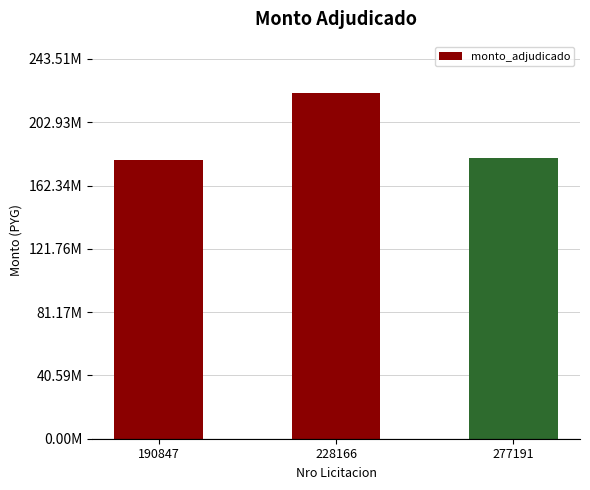

Are the bars horizontal?

No